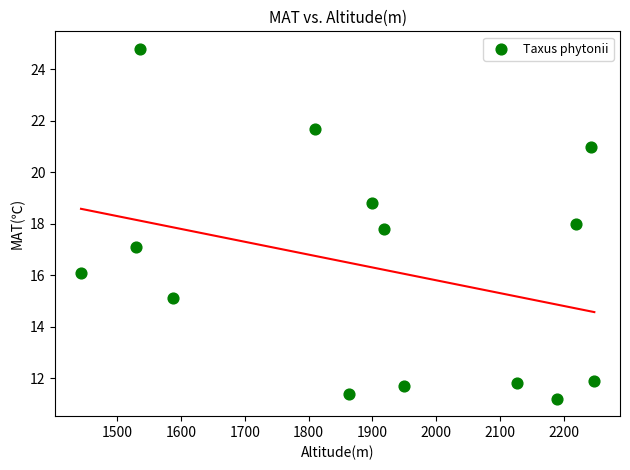

What is the range of Y values (max minus min)?

13.6